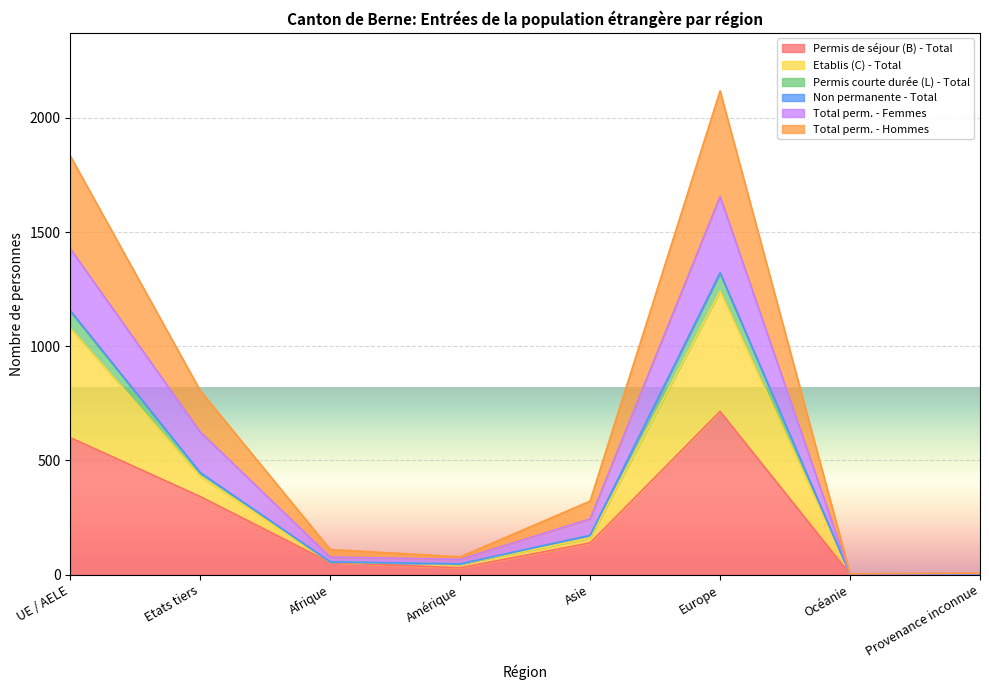

At how many categories does at least one series exceed 617?

3